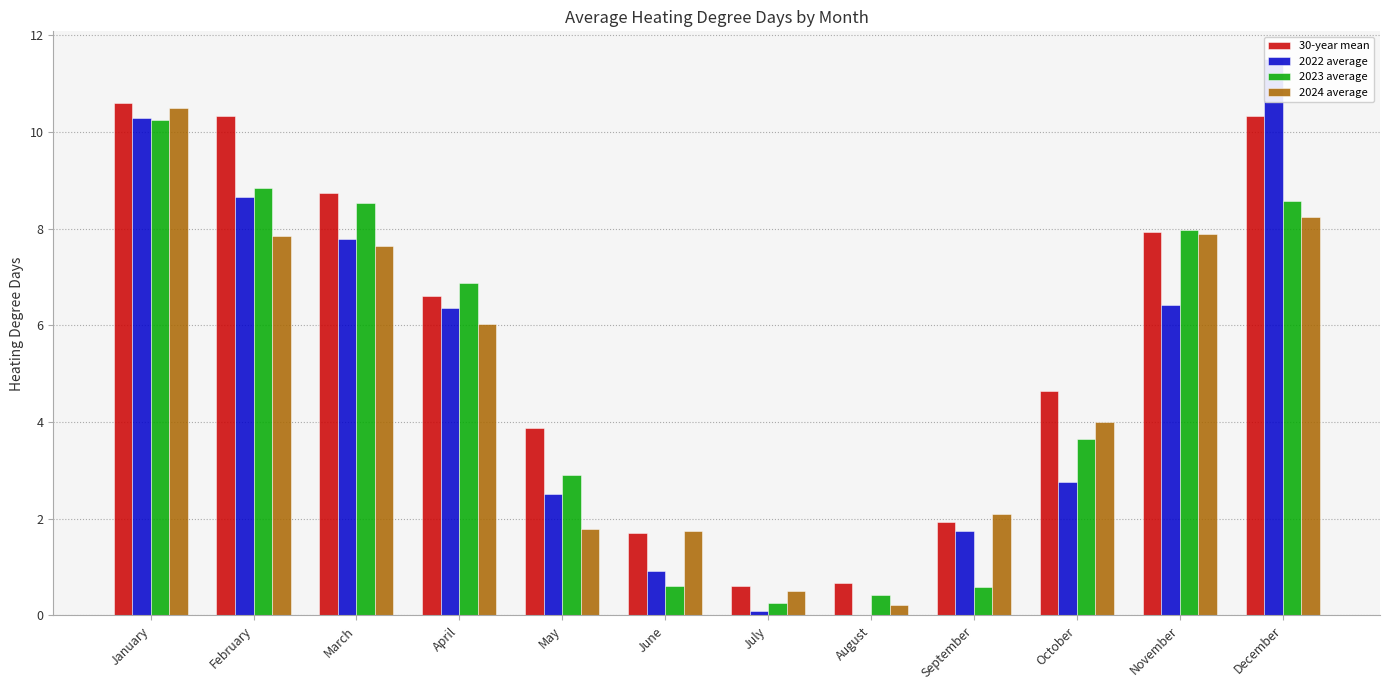

Reading left to right, list all the values displayed in this chart.

30-year mean: January=10.6	February=10.3	March=8.7	April=6.6	May=3.9	June=1.7	July=0.6	August=0.7	September=1.9	October=4.6	November=7.9	December=10.3
2022 average: January=10.3	February=8.7	March=7.8	April=6.4	May=2.5	June=0.9	July=0.1	August=0.0	September=1.7	October=2.8	November=6.4	December=11.5
2023 average: January=10.2	February=8.9	March=8.5	April=6.9	May=2.9	June=0.6	July=0.3	August=0.4	September=0.6	October=3.6	November=8.0	December=8.6
2024 average: January=10.5	February=7.9	March=7.6	April=6.0	May=1.8	June=1.8	July=0.5	August=0.2	September=2.1	October=4.0	November=7.9	December=8.2